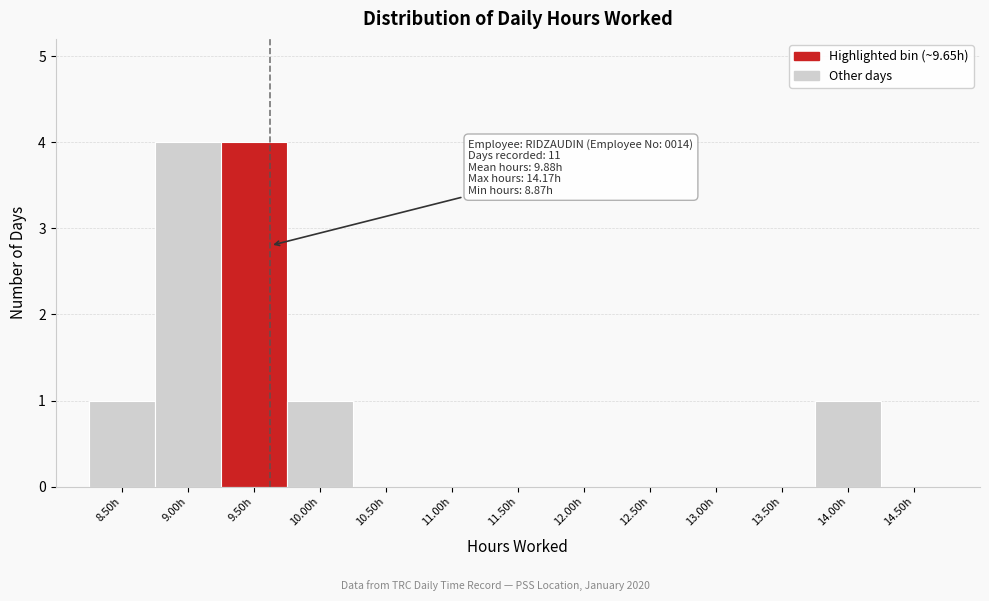

Reading left to right, transcribe all the data shown in this chart.

8.50h=1	9.00h=4	9.50h=4	10.00h=1	10.50h=0	11.00h=0	11.50h=0	12.00h=0	12.50h=0	13.00h=0	13.50h=0	14.00h=1	14.50h=0